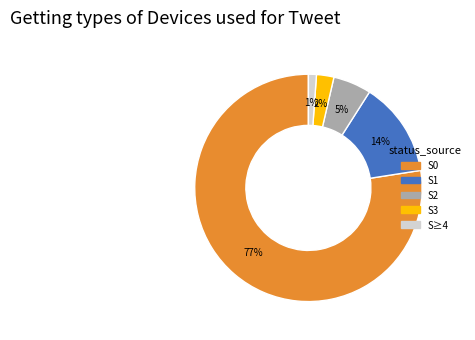

To the nearest percent, what percentage of the pie is S2?

5%